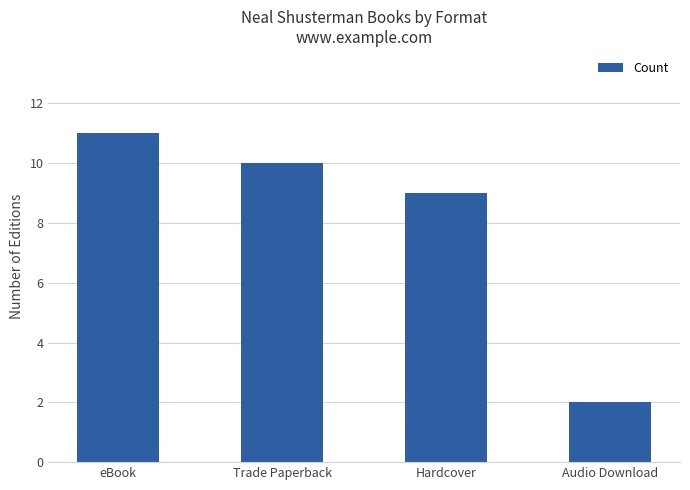

What is the maximum value shown in the chart?

11